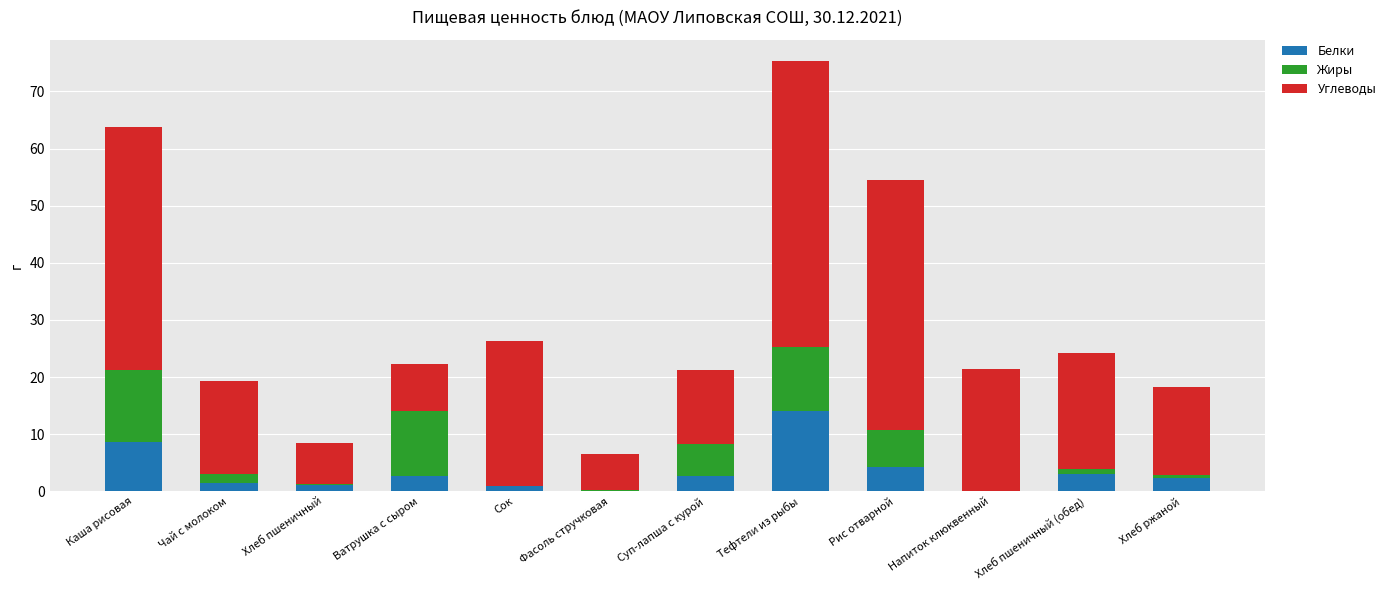

At which category is the sum across all series the highest?

Тефтели из рыбы